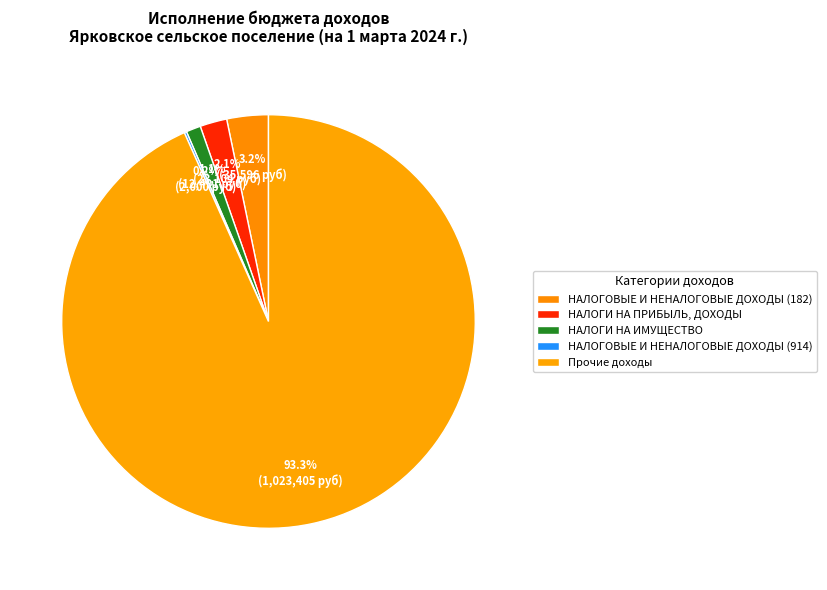

How many slices are in this pie chart?

5